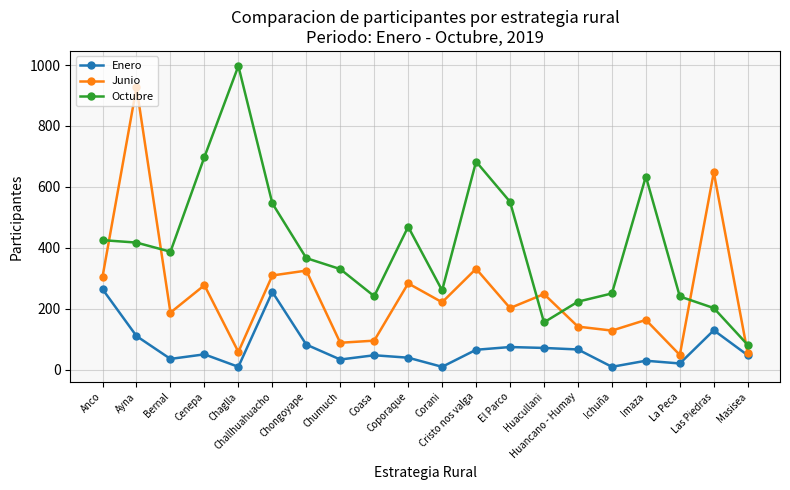

Does the chart have visible grid lines?

Yes